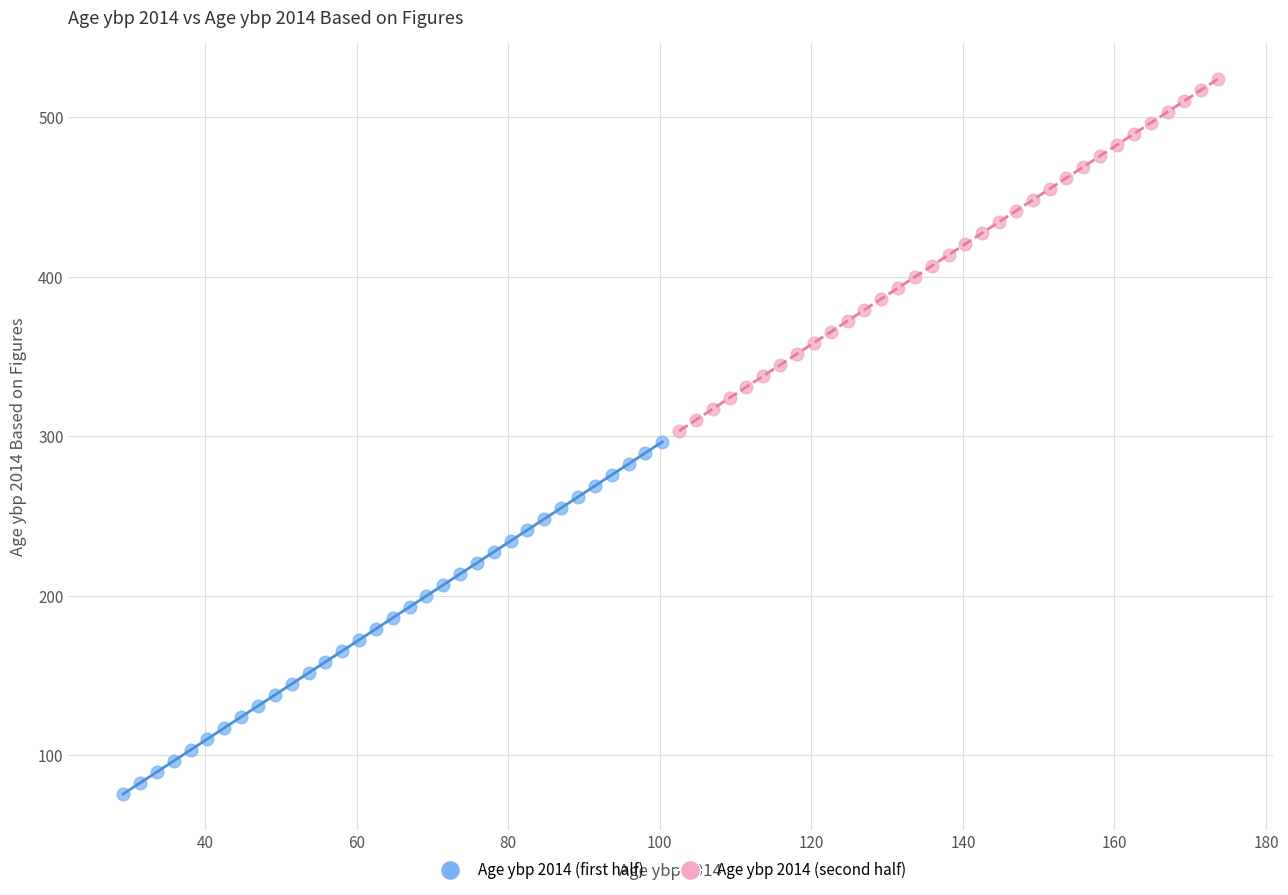

Which series contains the highest Y value?

Age ybp 2014 (second half)